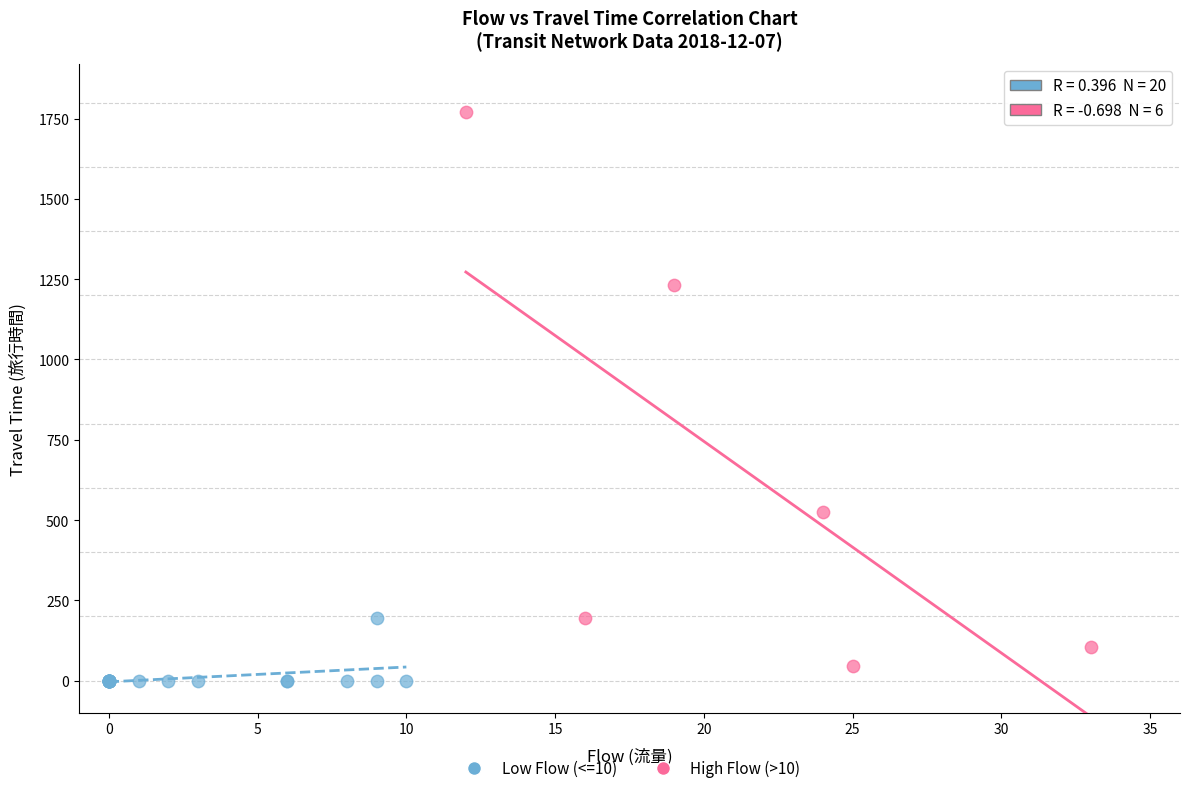

Which series contains the highest Y value?

High Flow (>10)